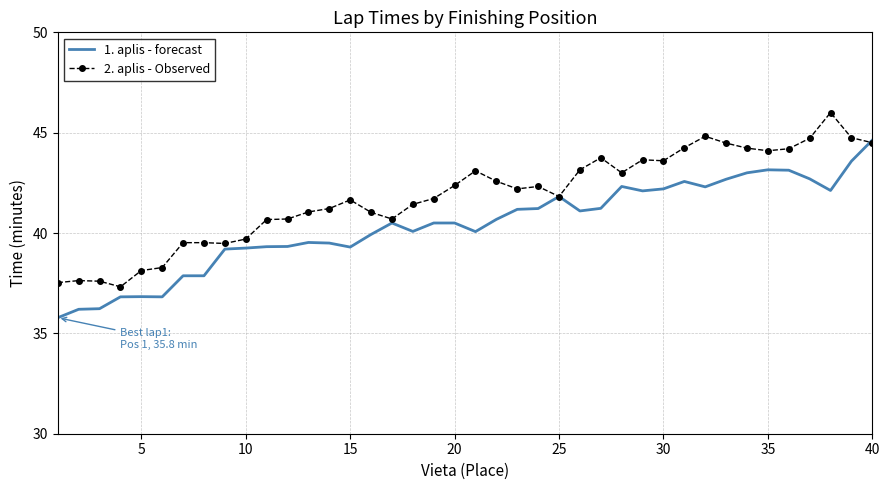

Rank the series by their average value, from lowest to highest.

1. aplis - forecast, 2. aplis - Observed